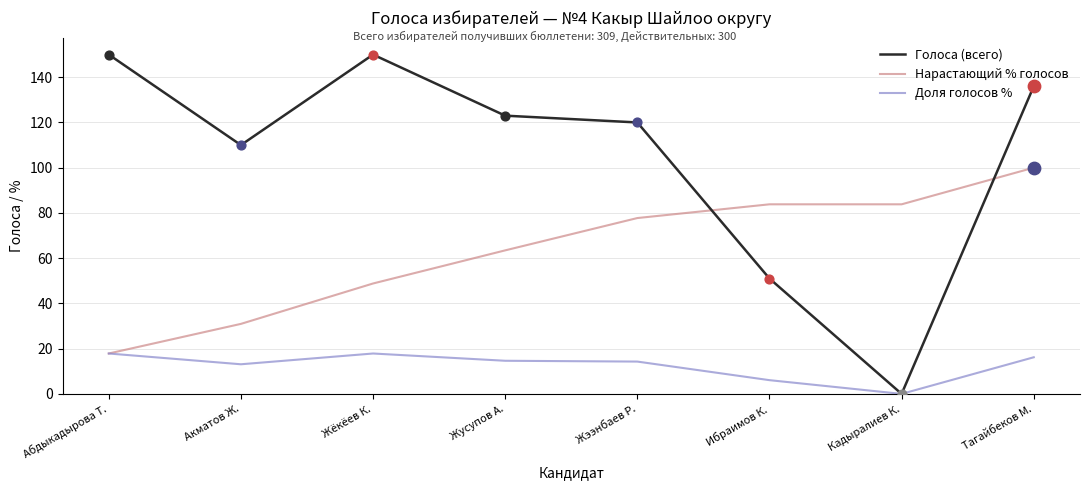

Which series has the widest spread of values?

Голоса (всего)